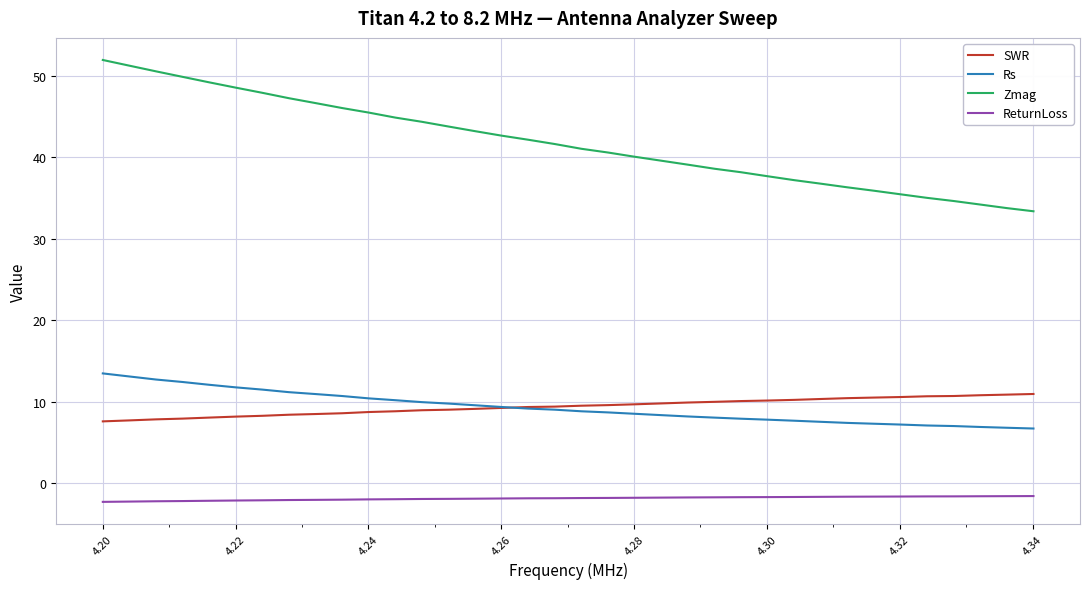

Which series has the largest total across all categories?

Zmag